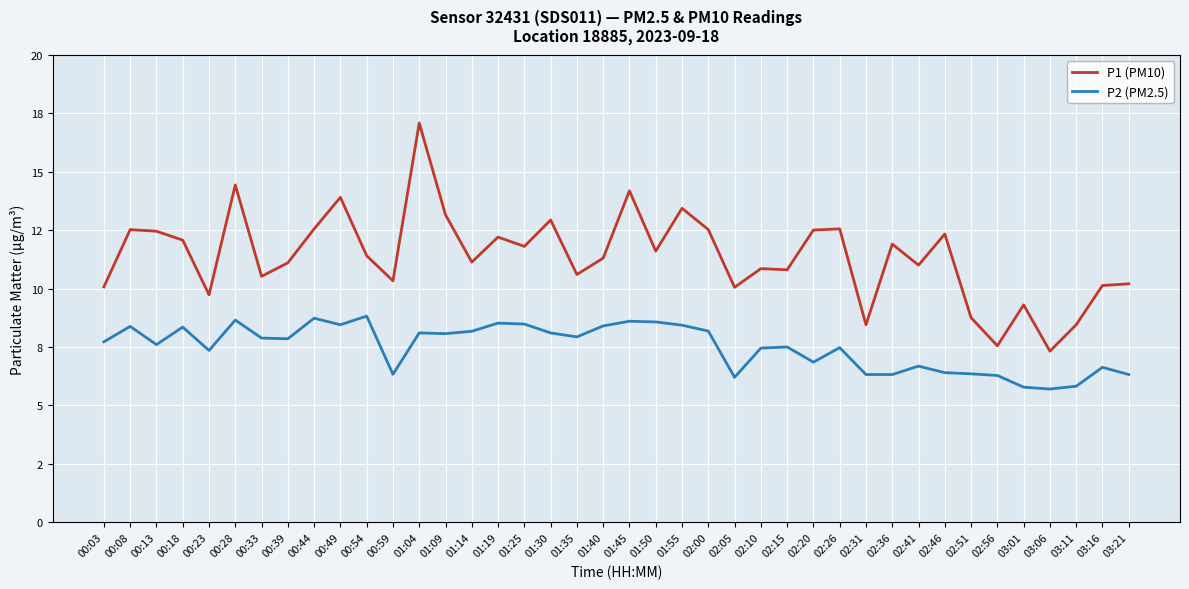

True or false: P2 (PM2.5) and P1 (PM10) cross at least once.

False